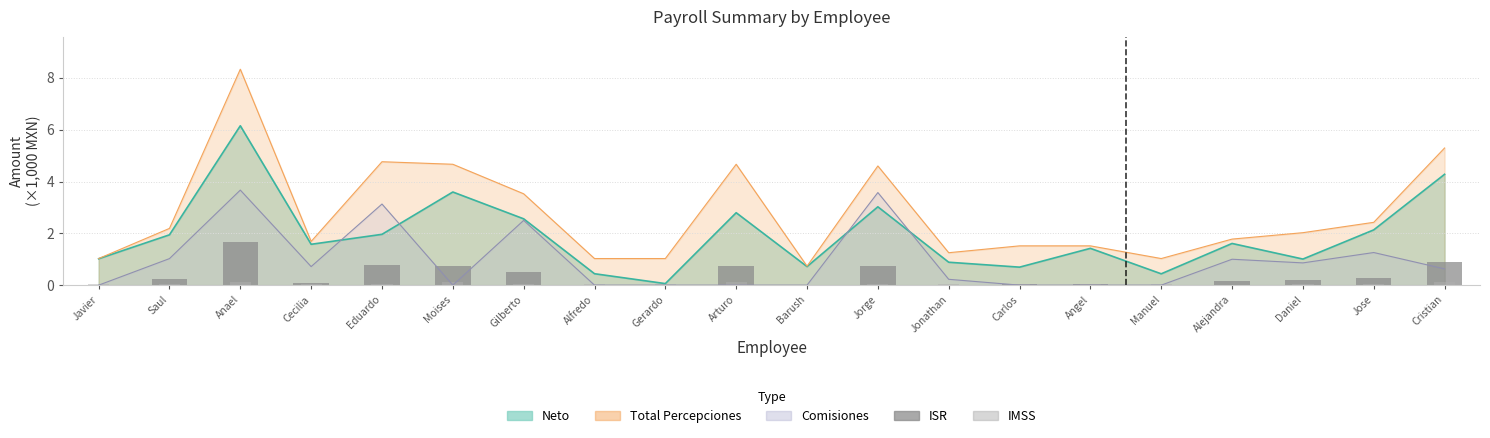

Between Cecilia and Barush, which series saw the biggest shift?

ISR